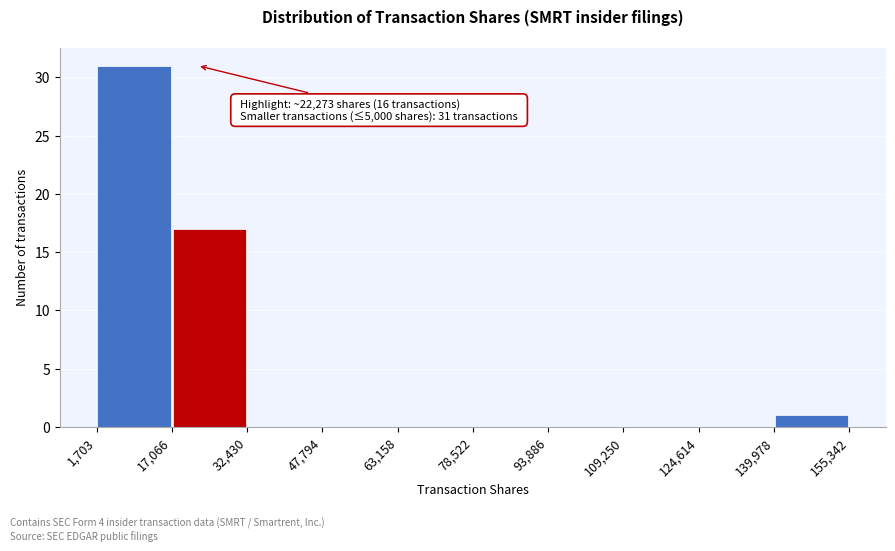

Over which range of the x-axis is the bar tallest?

1,703 to 17,066